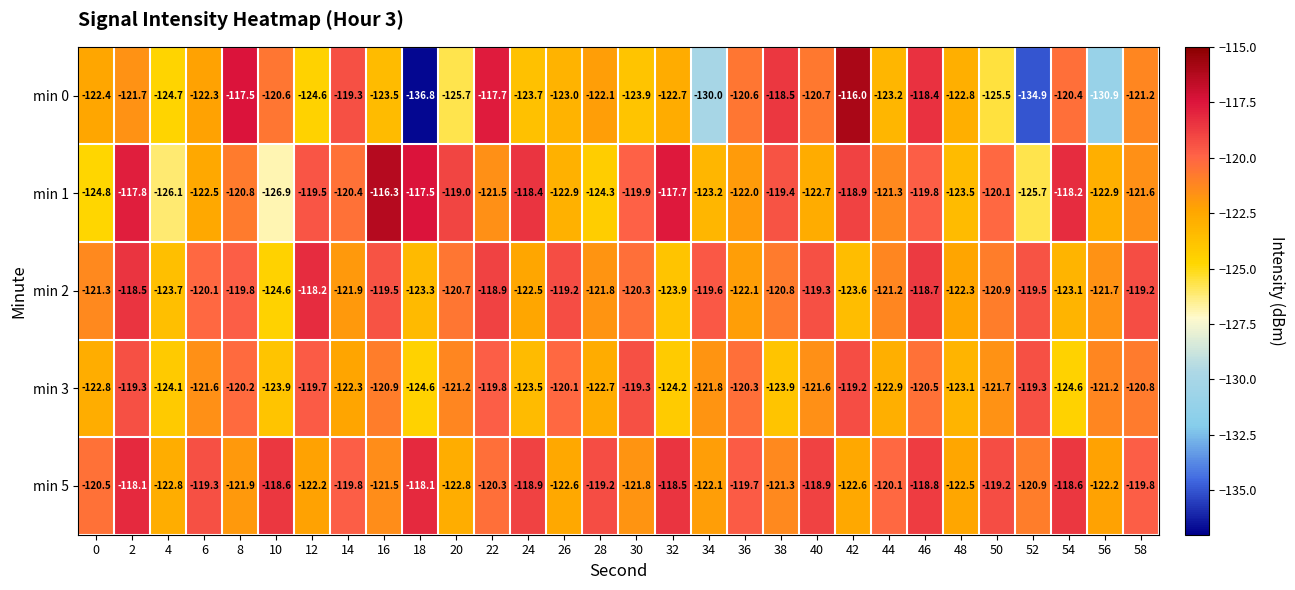

What is the greatest value displayed?

-116.0